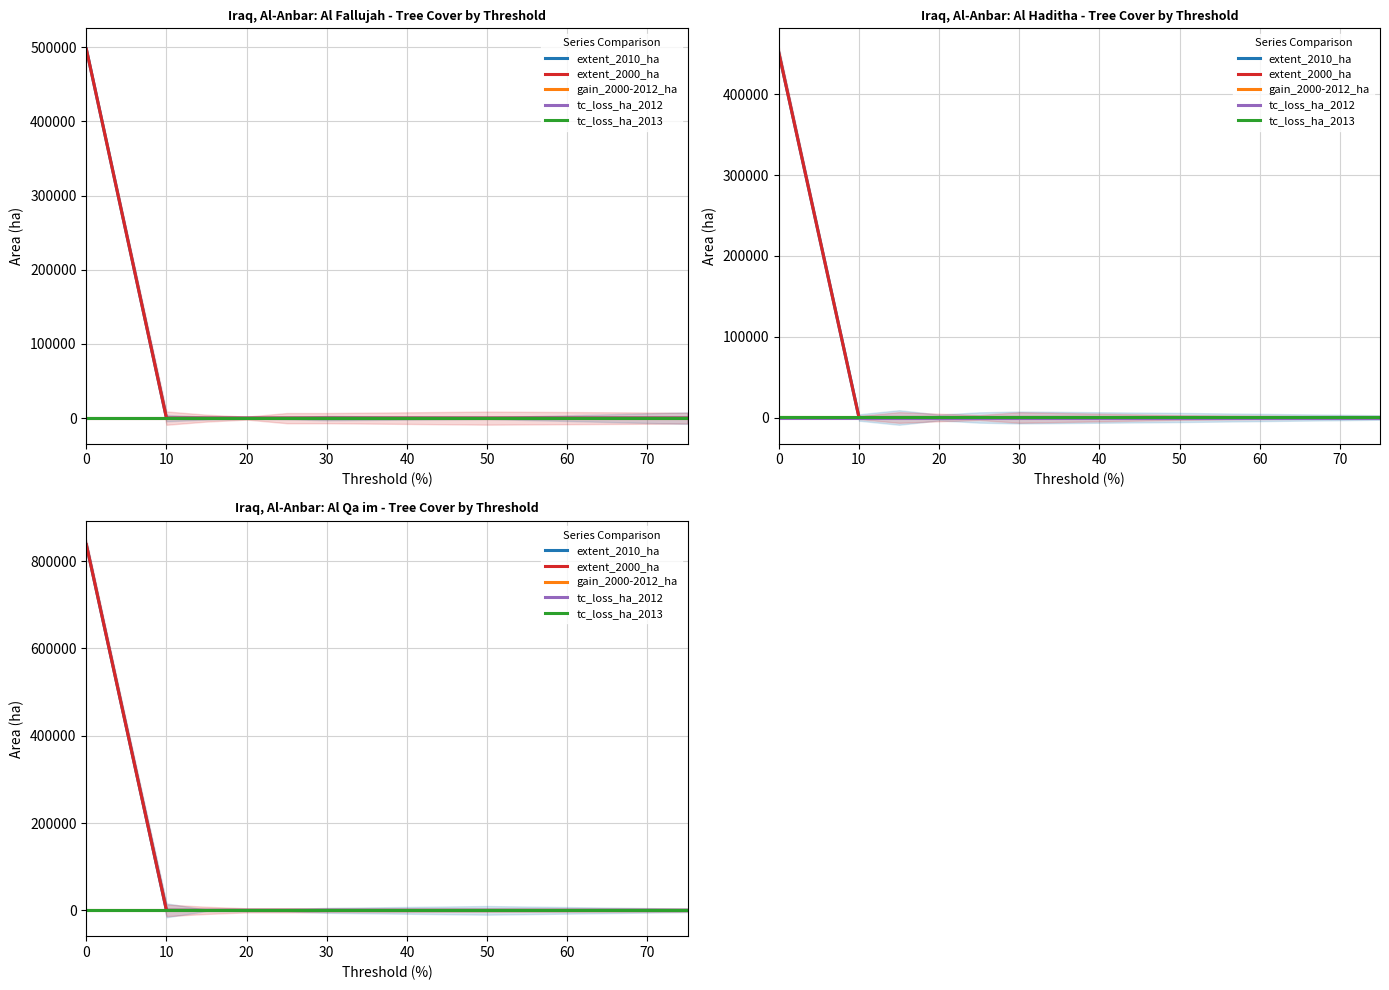

True or false: tc_loss_ha_2013 and extent_2000_ha cross at least once.

False